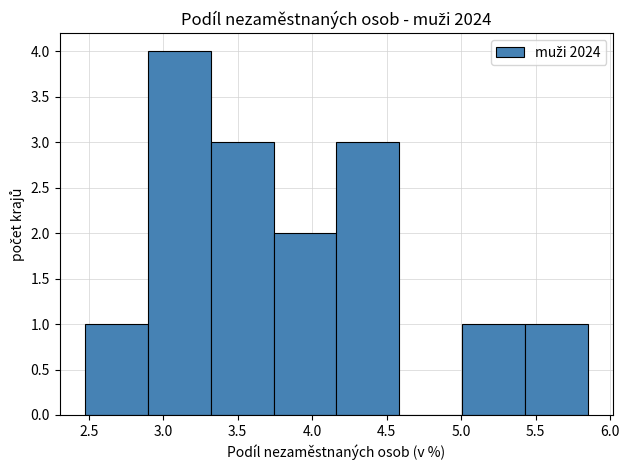

How tall is the bar that spans 2.45 to 2.90 on the x-axis? Neither the bar edges nor the heights are printed on the chart, so give them approximately, as read against the axes.

1